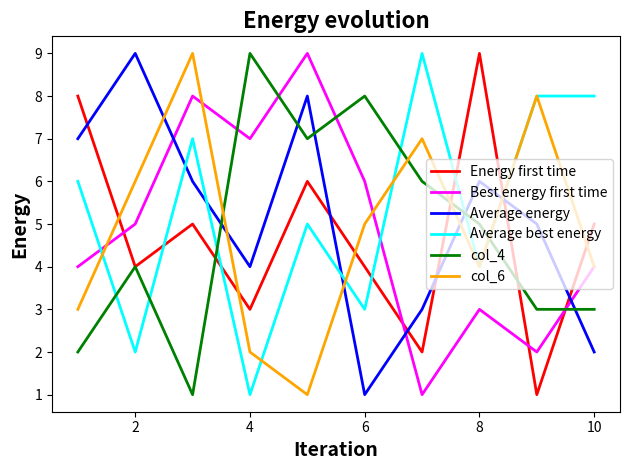

How many lines are shown in the chart?

6